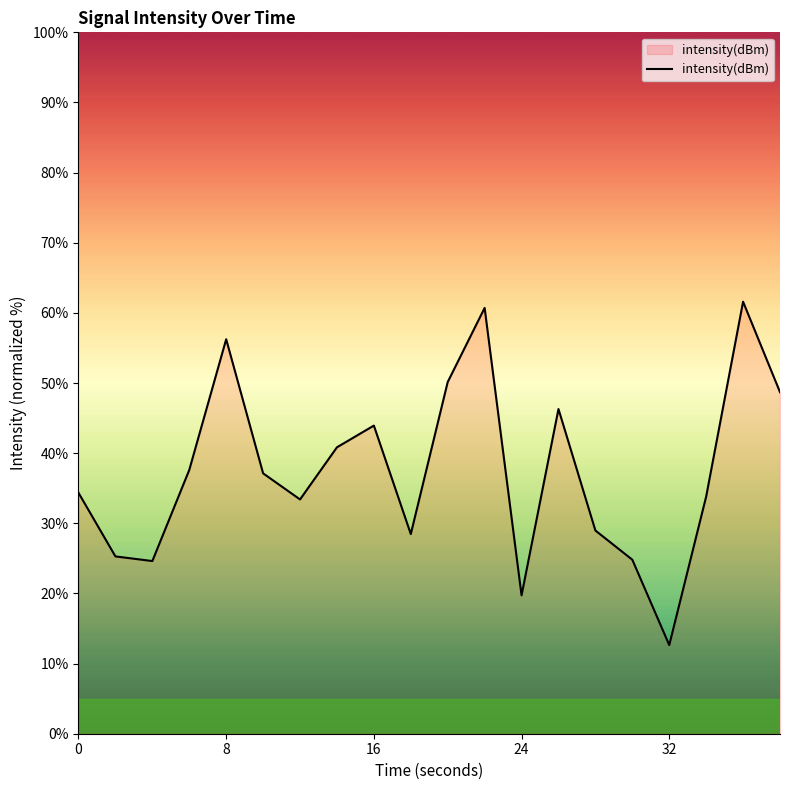

What is the difference between the maximum and minimum values?

49.0